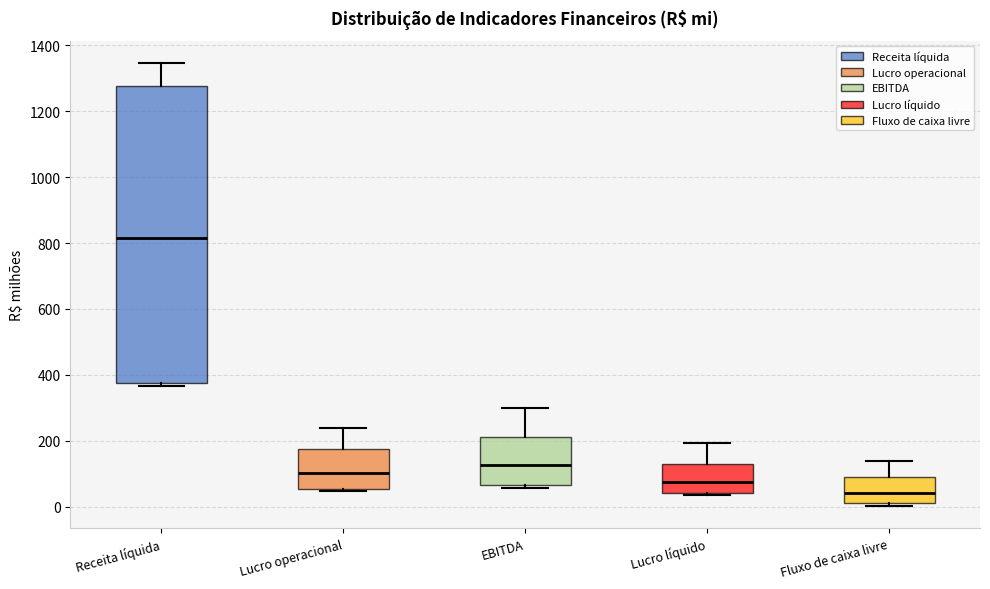

Reading left to right, read every box against the y-axis: the position of its median line, the range the box covers, and the ends of its whiskers. The values are not printed on the chart, so give them approximately, as read against the axis.

Receita líquida: median 820, box 380 to 1280, whiskers 360 to 1340
Lucro operacional: median 100, box 60 to 180, whiskers 40 to 240
EBITDA: median 120, box 60 to 220, whiskers 60 (just below the box's lower edge) to 300
Lucro líquido: median 80, box 40 to 120, whiskers 40 (just below the box's lower edge) to 200
Fluxo de caixa livre: median 40, box 20 to 80, whiskers 0 to 140